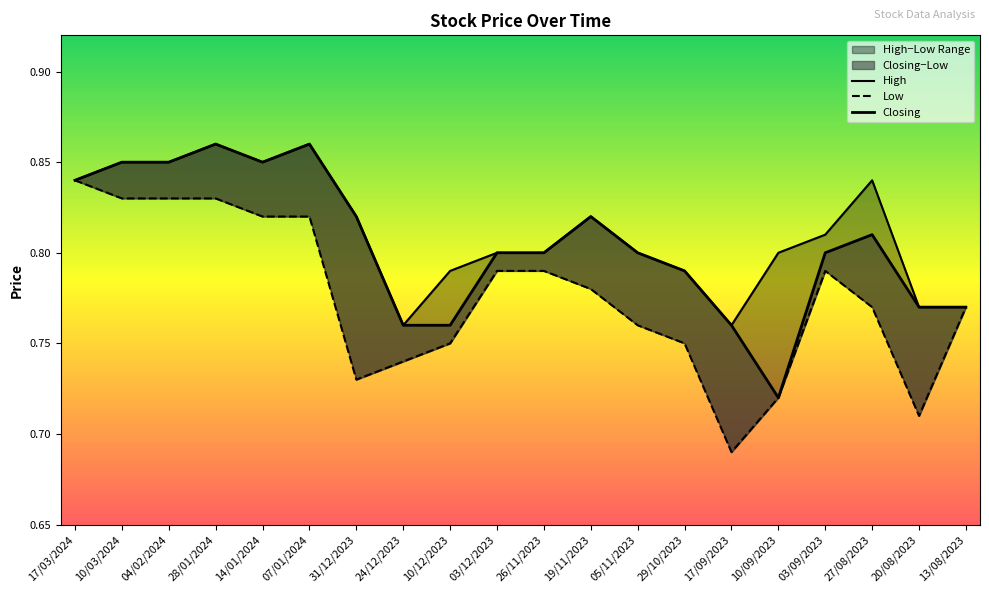

Reading left to right, what are all the values shown in this chart?

High: 17/03/2024=0.8	10/03/2024=0.8	04/02/2024=0.8	28/01/2024=0.9	14/01/2024=0.8	07/01/2024=0.9	31/12/2023=0.8	24/12/2023=0.8	10/12/2023=0.8	03/12/2023=0.8	26/11/2023=0.8	19/11/2023=0.8	05/11/2023=0.8	29/10/2023=0.8	17/09/2023=0.8	10/09/2023=0.8	03/09/2023=0.8	27/08/2023=0.8	20/08/2023=0.8	13/08/2023=0.8
Low: 17/03/2024=0.8	10/03/2024=0.8	04/02/2024=0.8	28/01/2024=0.8	14/01/2024=0.8	07/01/2024=0.8	31/12/2023=0.7	24/12/2023=0.7	10/12/2023=0.8	03/12/2023=0.8	26/11/2023=0.8	19/11/2023=0.8	05/11/2023=0.8	29/10/2023=0.8	17/09/2023=0.7	10/09/2023=0.7	03/09/2023=0.8	27/08/2023=0.8	20/08/2023=0.7	13/08/2023=0.8
Closing: 17/03/2024=0.8	10/03/2024=0.8	04/02/2024=0.8	28/01/2024=0.9	14/01/2024=0.8	07/01/2024=0.9	31/12/2023=0.8	24/12/2023=0.8	10/12/2023=0.8	03/12/2023=0.8	26/11/2023=0.8	19/11/2023=0.8	05/11/2023=0.8	29/10/2023=0.8	17/09/2023=0.8	10/09/2023=0.7	03/09/2023=0.8	27/08/2023=0.8	20/08/2023=0.8	13/08/2023=0.8